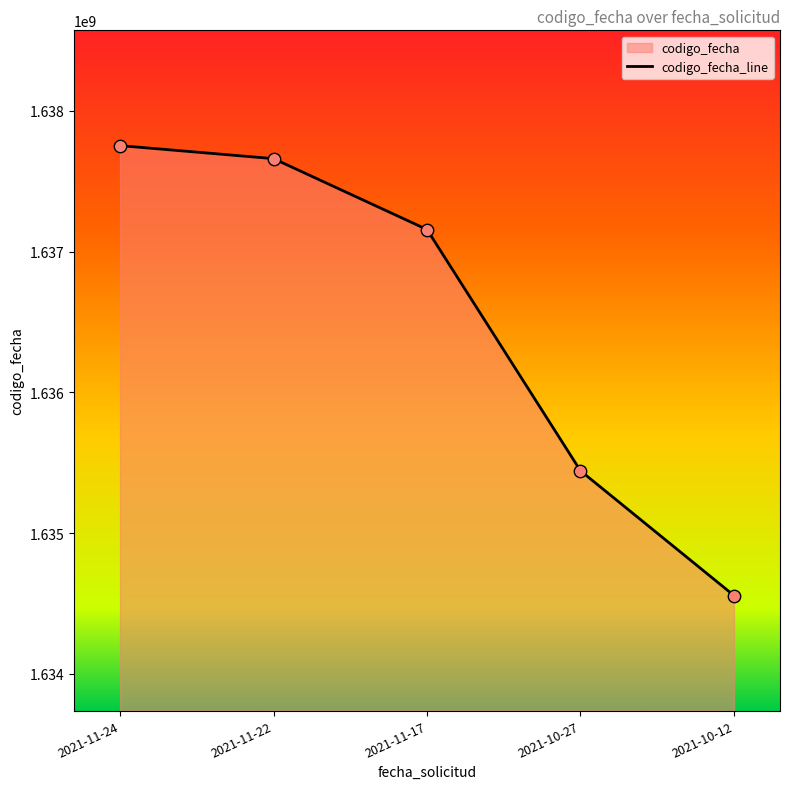

What is the change in value from 2021-11-22 to 2021-11-17?

-503475